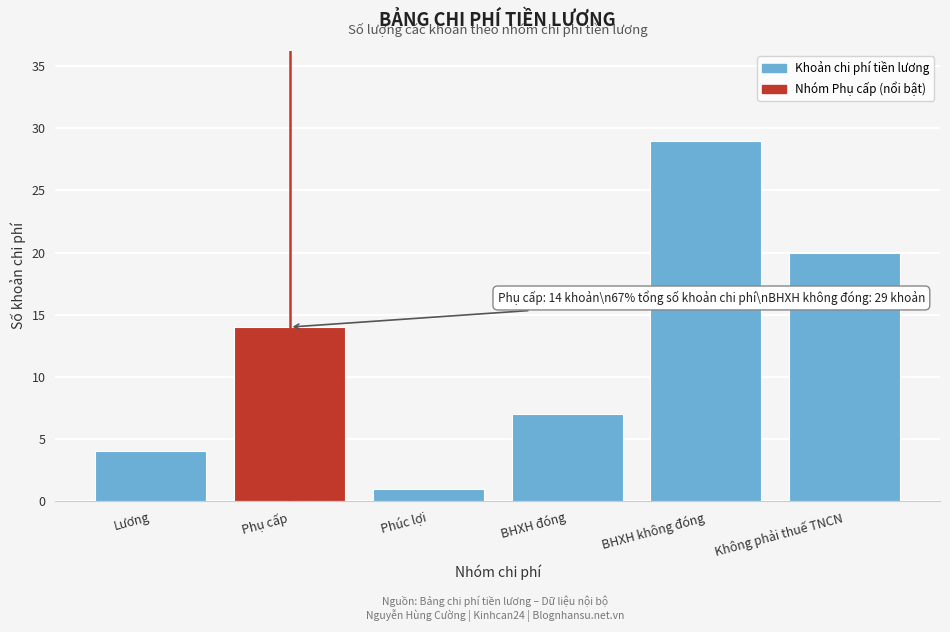

Reading right to left, what are all the values shown in this chart?

20	29	7	1	14	4